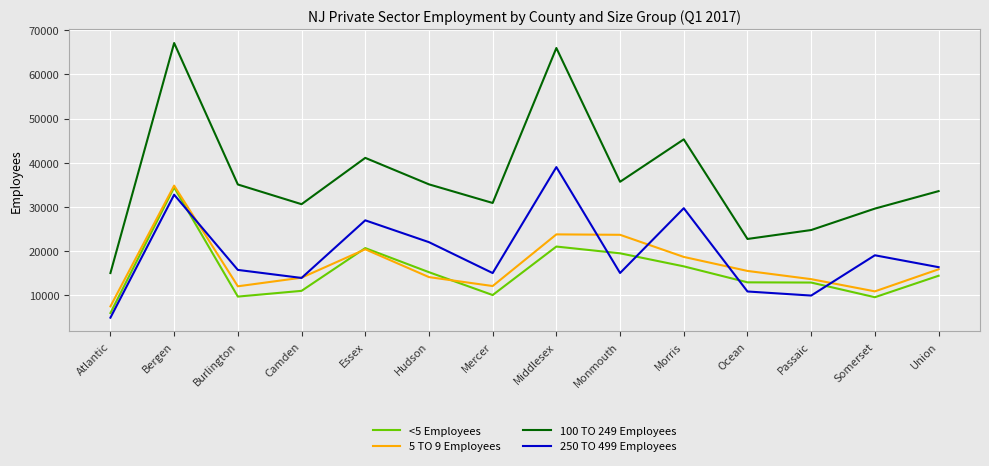

At which label does 100 TO 249 Employees reach its peak?

Bergen